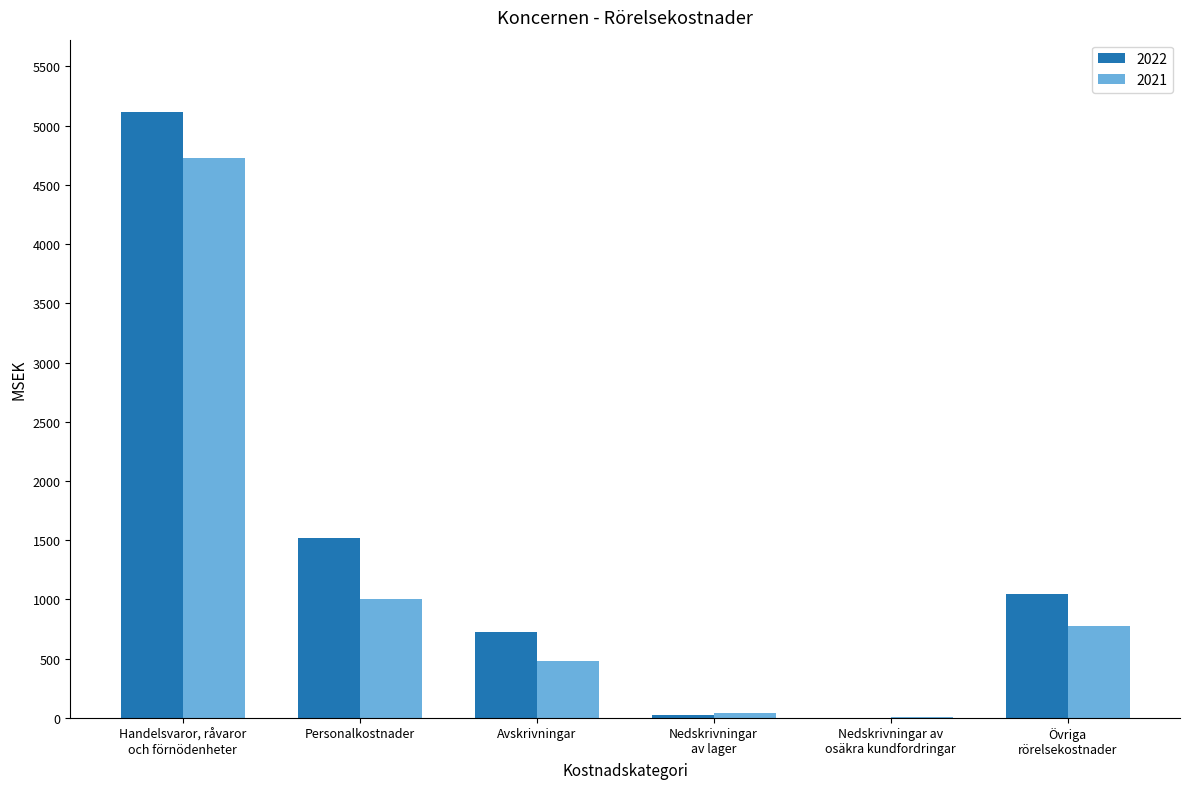

The value of 2022 at Avskrivningar is 722. True or false?

True